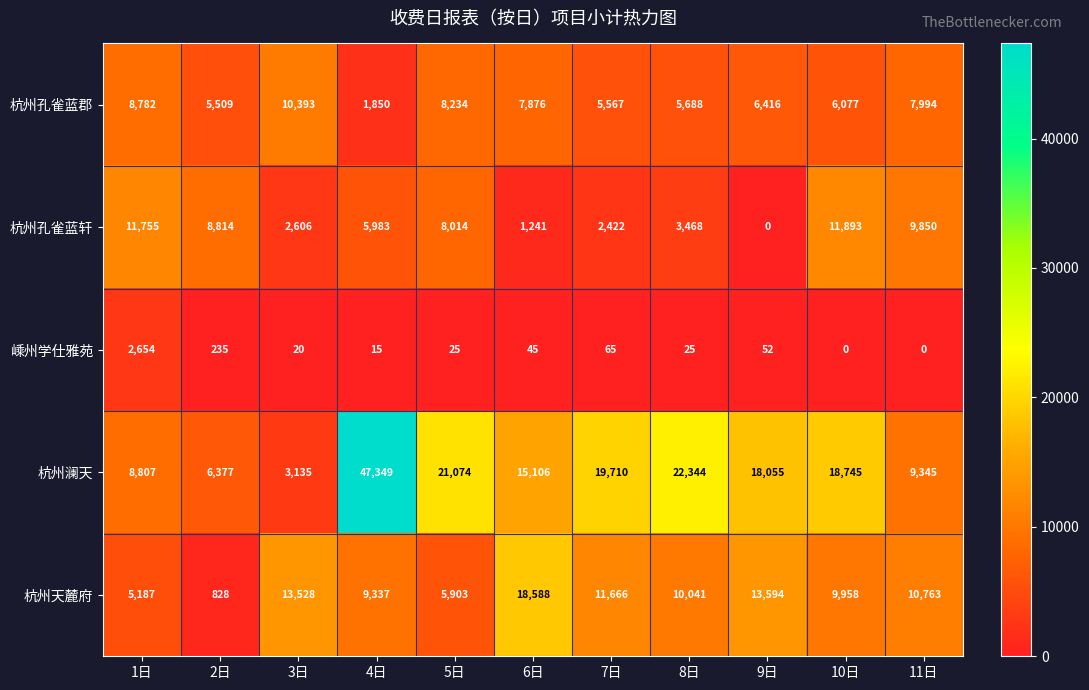

Rank the series at 6日 from lowest to highest value.

嵊州学仕雅苑, 杭州孔雀蓝轩, 杭州孔雀蓝郡, 杭州澜天, 杭州天麓府